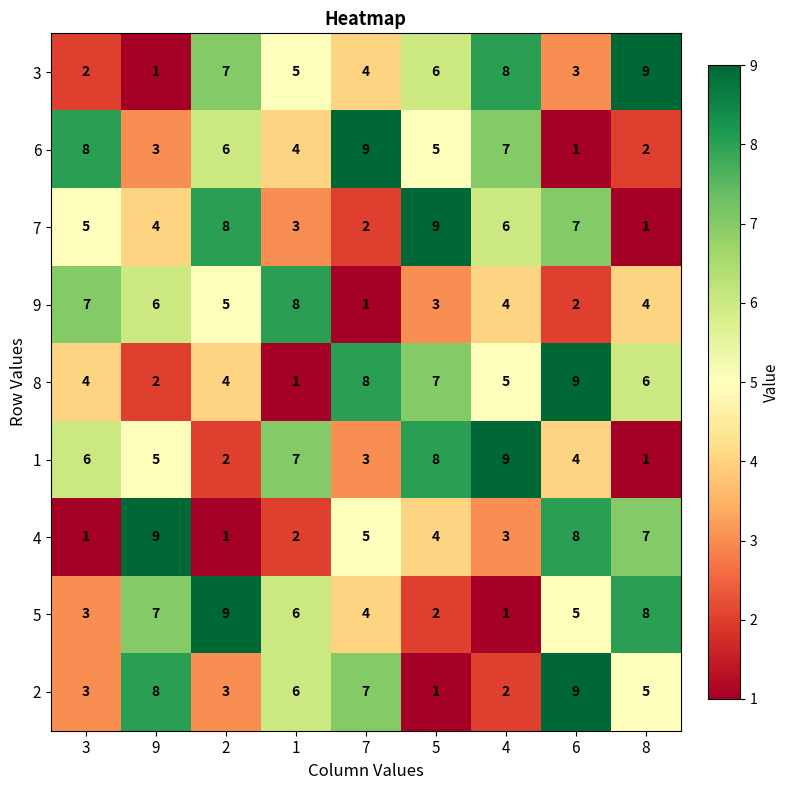

How many 3 values are between 3 and 7?

5